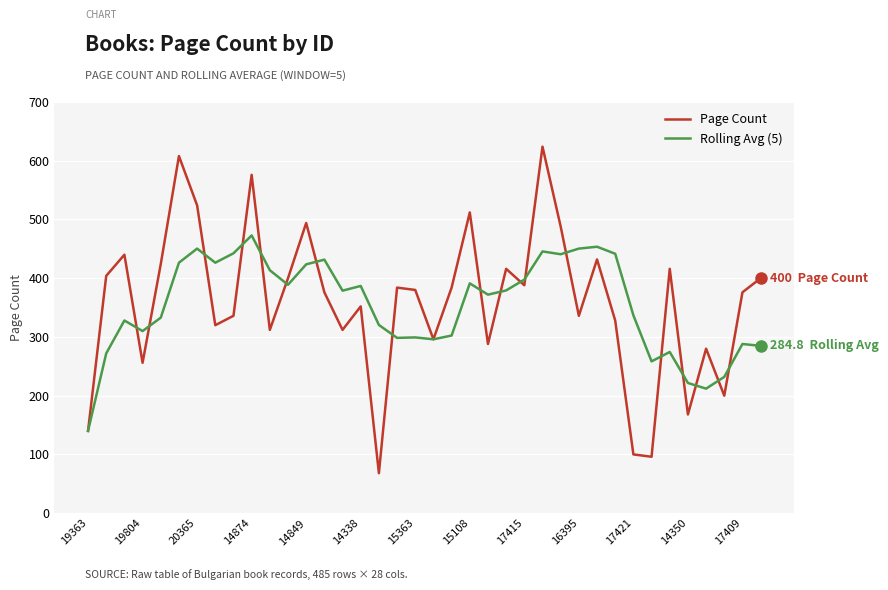

Which series has the widest spread of values?

Page Count